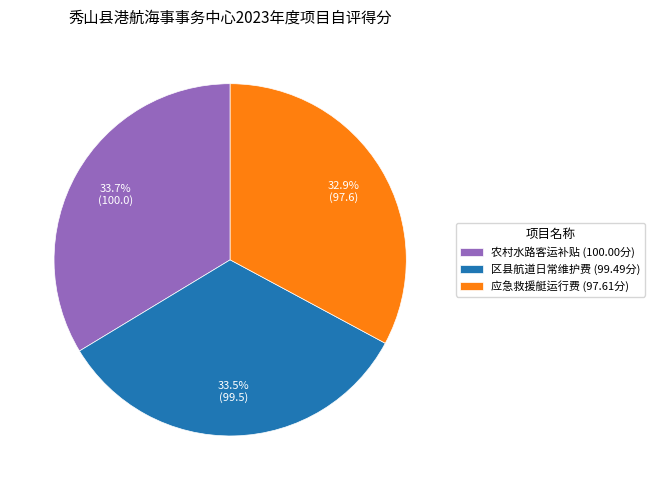

Is 区县航道日常维护费 (99.49分) the majority of the pie?

No